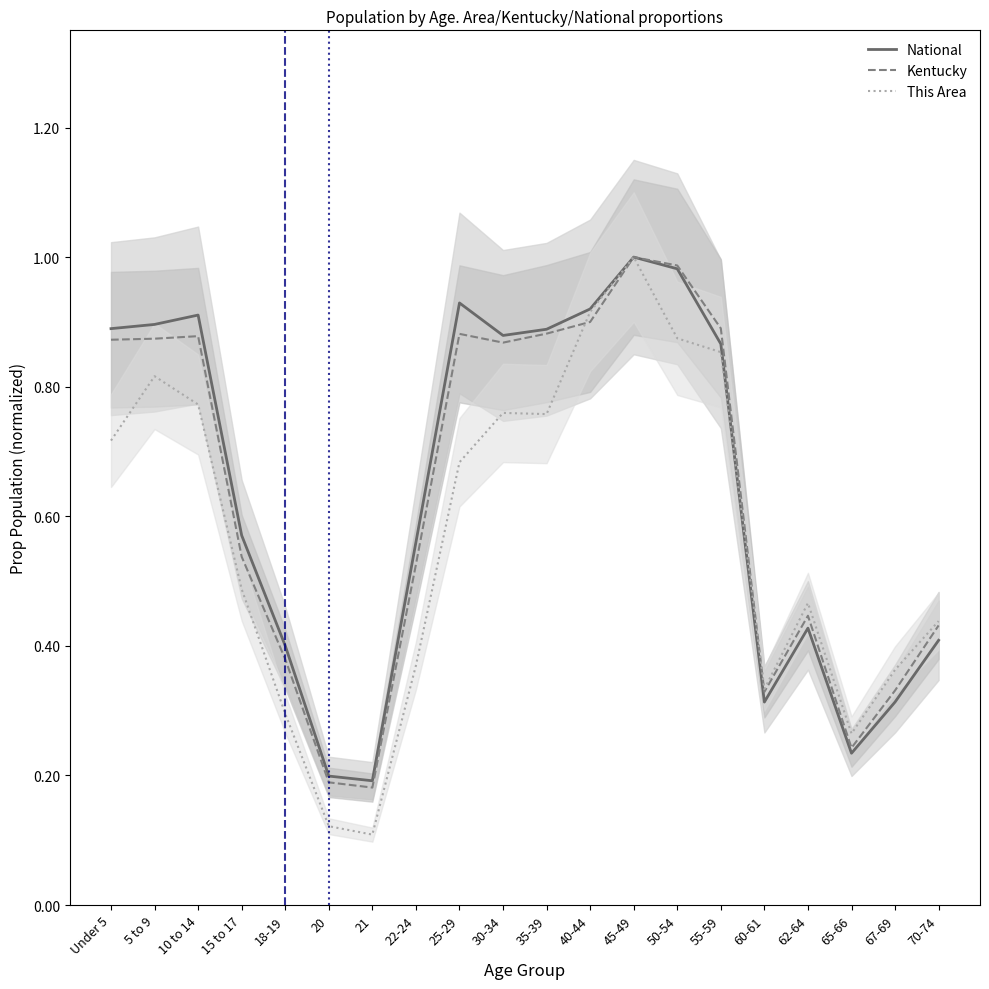

What are all the series names shown in the legend?

National, Kentucky, This Area